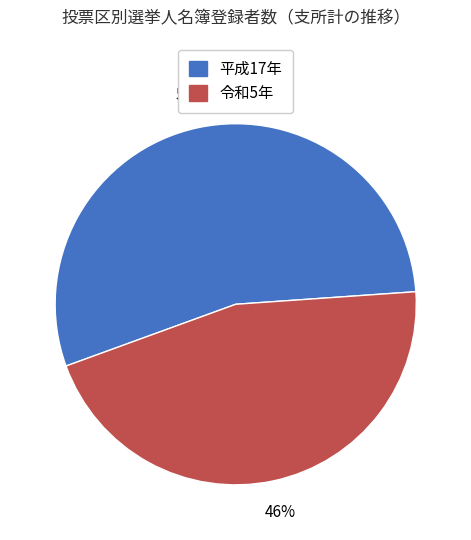

To the nearest percent, what is the average slice percentage?

50%